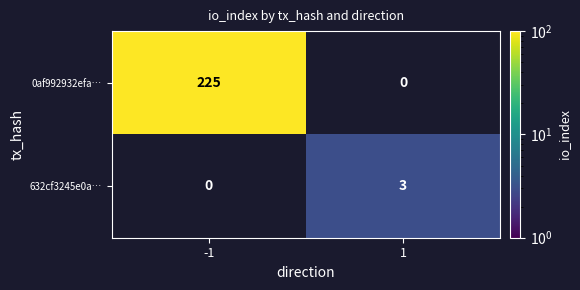

Count the number of data series in this chart.

2